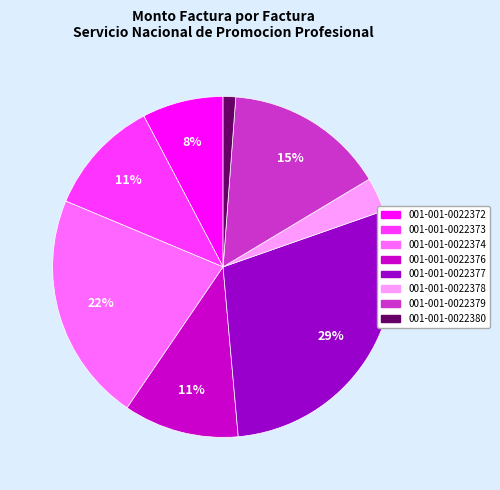

Which has a higher value, 001-001-0022372 or 001-001-0022378?

001-001-0022372